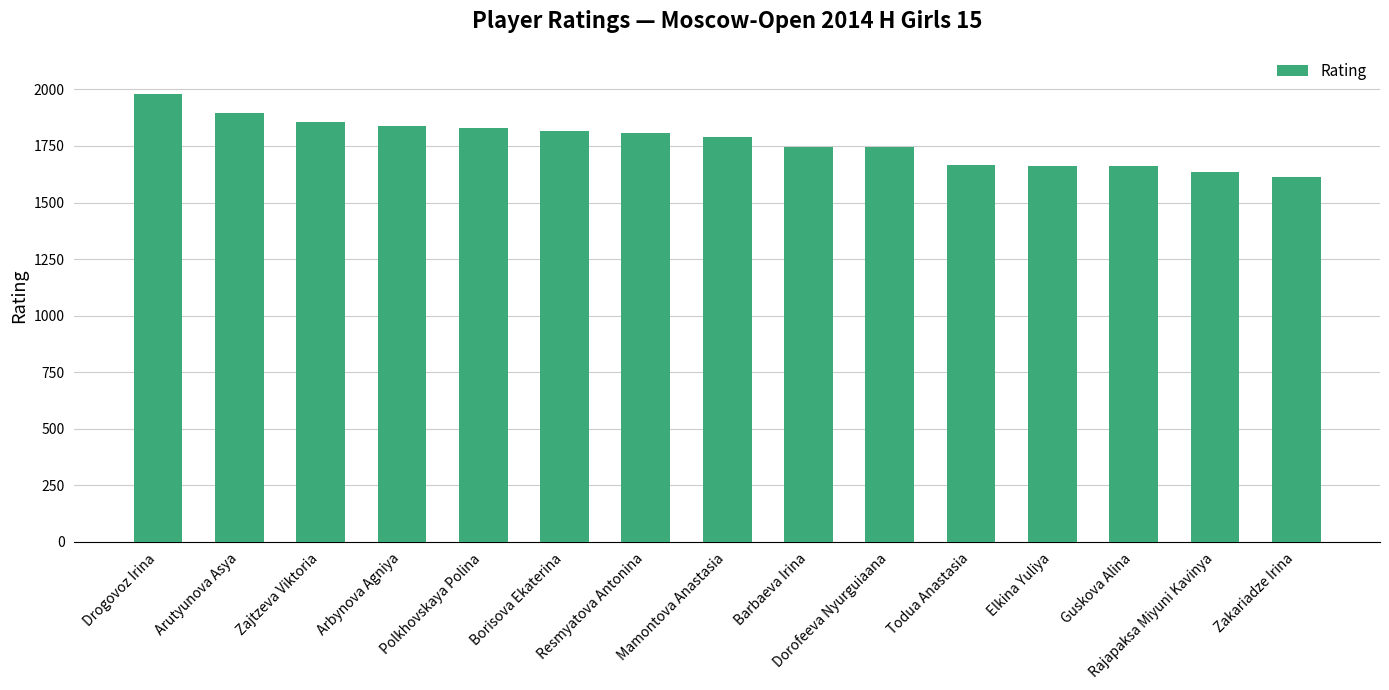

What is the change in value from Barbaeva Irina to Zakariadze Irina?

-135